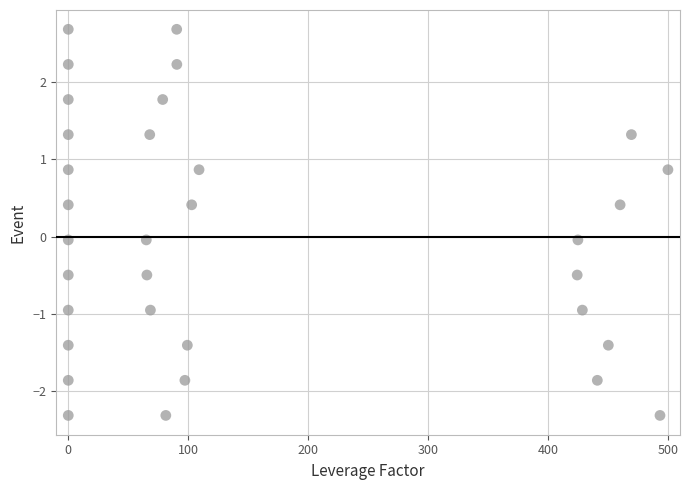

What is the range of Y values (max minus min)?

5.0